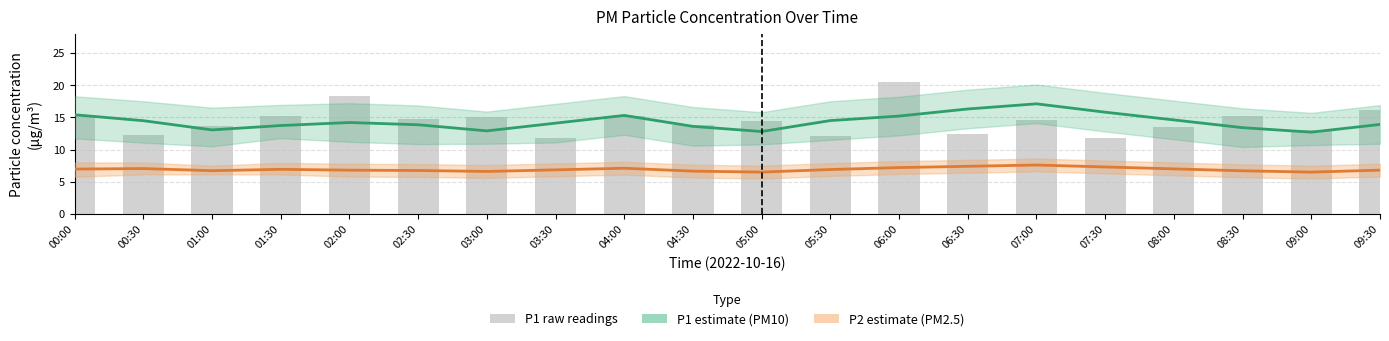

What are all the series names shown in the legend?

P1 estimate, P2 estimate, P1 raw